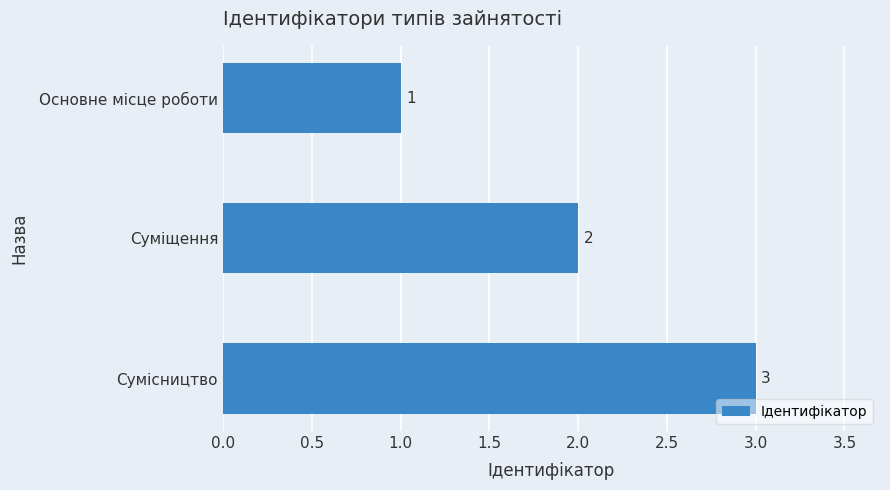

Does the chart contain any negative values?

No